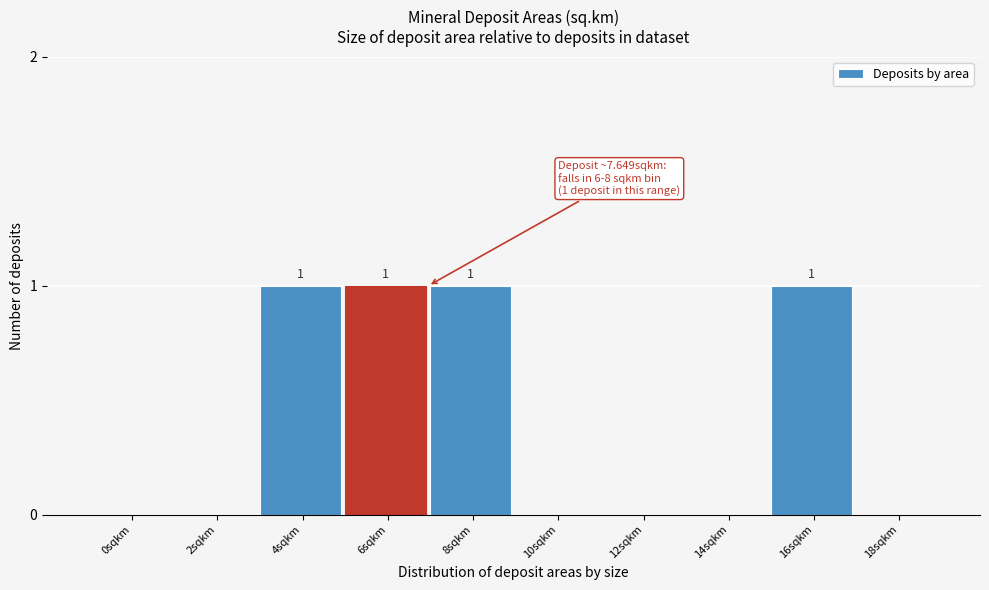

Reading right to left, what are all the values shown in this chart?

18sqkm=0	16sqkm=1	14sqkm=0	12sqkm=0	10sqkm=0	8sqkm=1	6sqkm=1	4sqkm=1	2sqkm=0	0sqkm=0